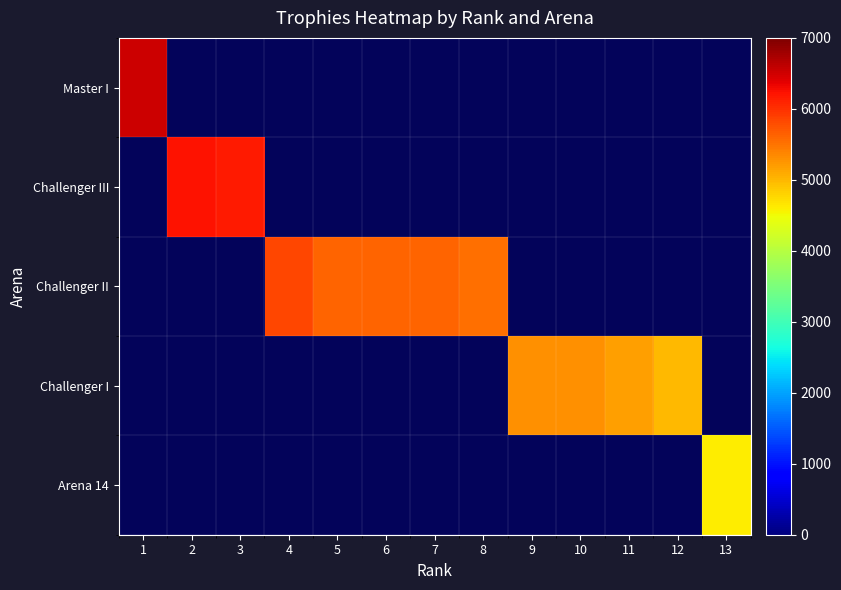

Which label corresponds to the largest value in the chart?

1